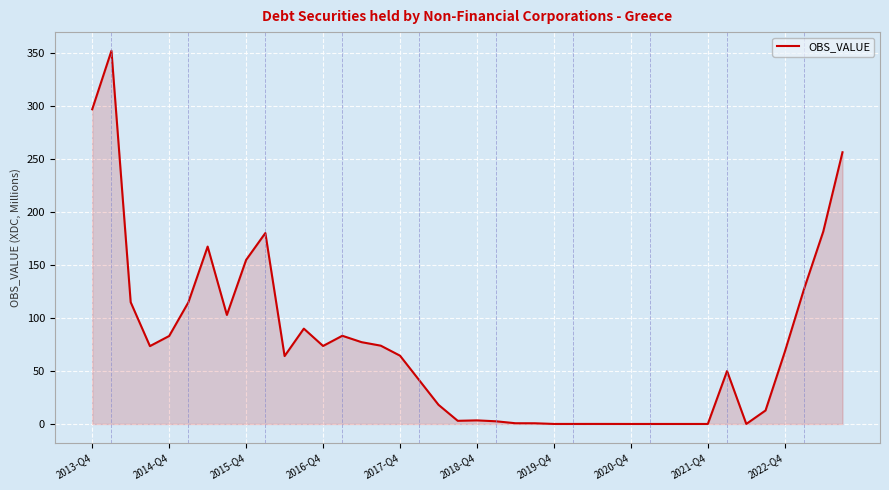

What is the maximum value shown in the chart?

352.6